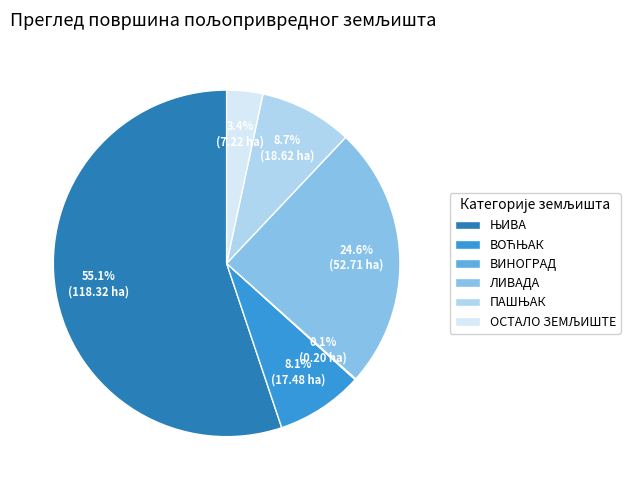

Is there a majority slice in this chart?

Yes